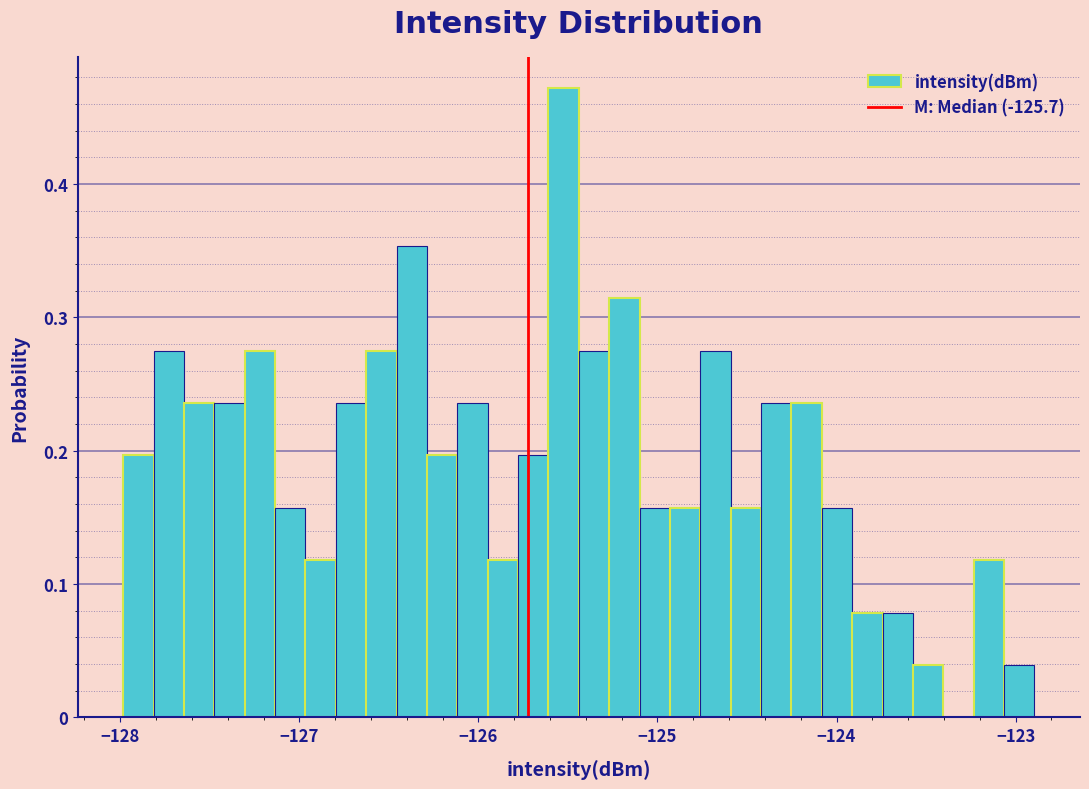

Read against the x-axis, roughly where is the centre of the tallest bar?

-125.5